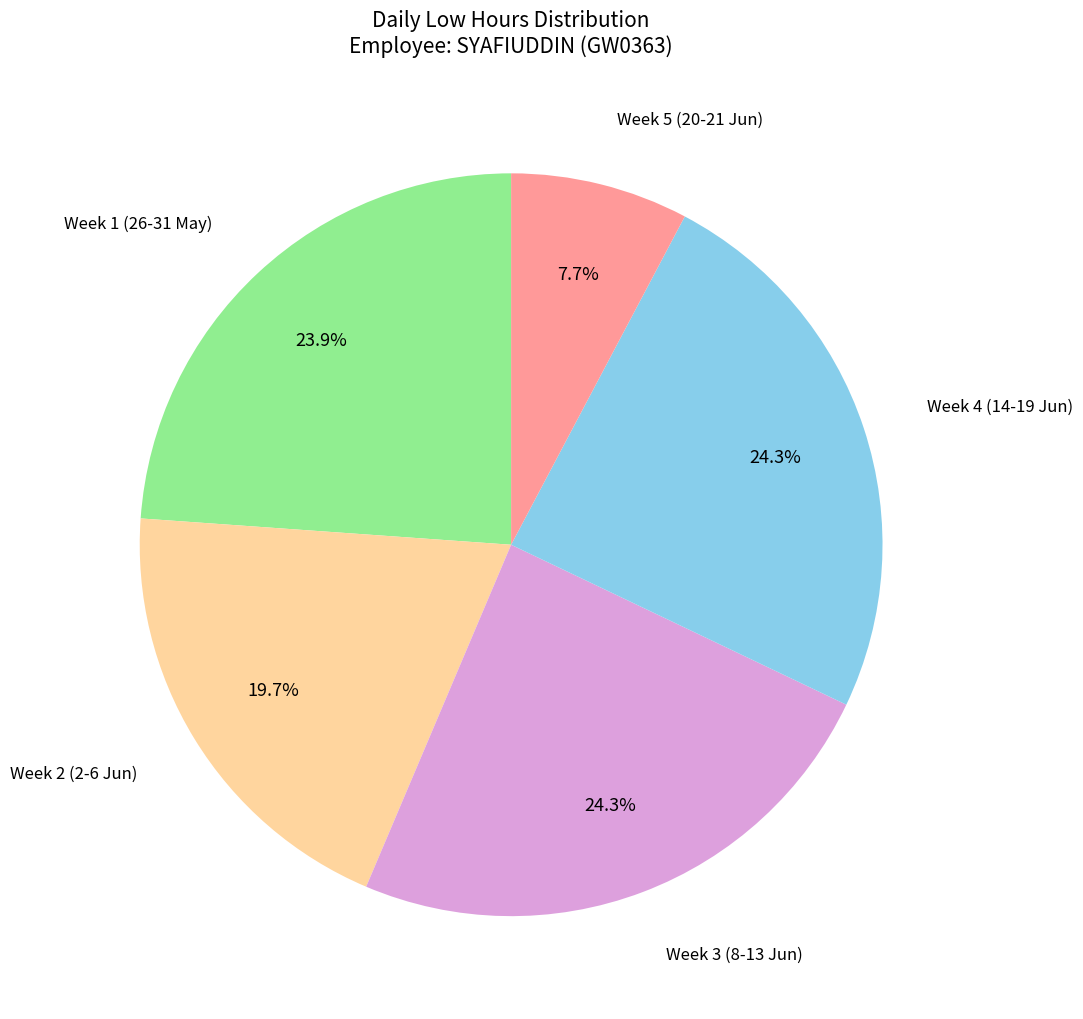

Count the number of slices in the pie.

5